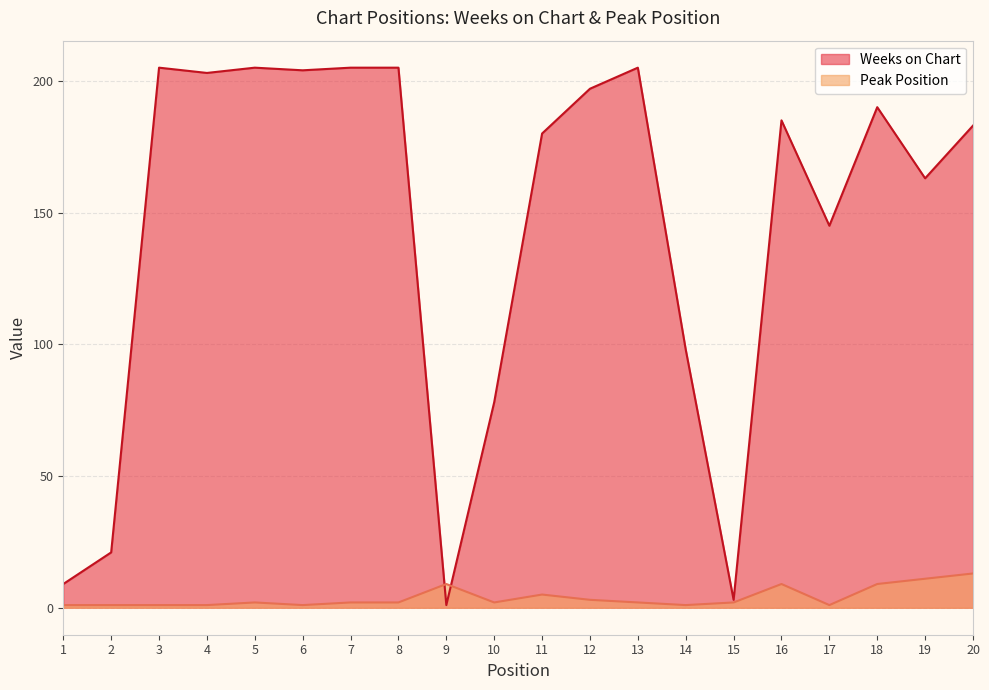

What are all the series names shown in the legend?

Weeks on Chart, Peak Position